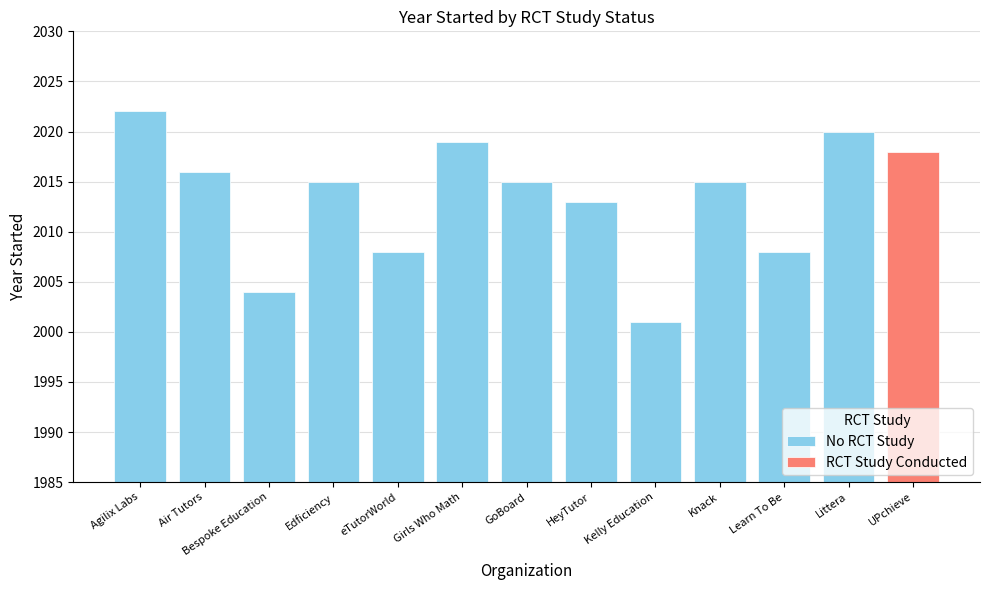

What is the change in value from Kelly Education to Littera?

+19